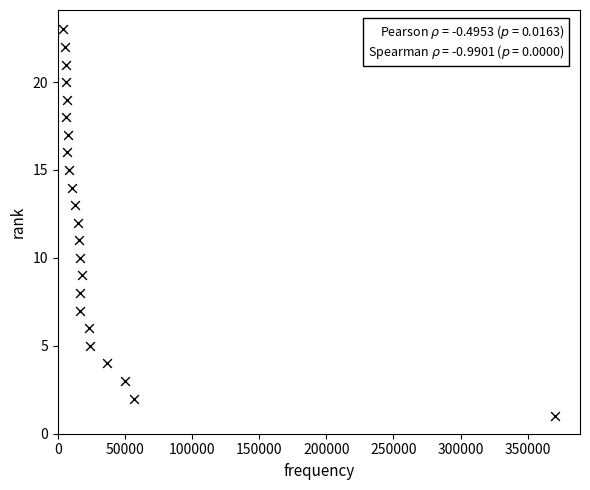

What is the range of X values (max minus min)?

366996